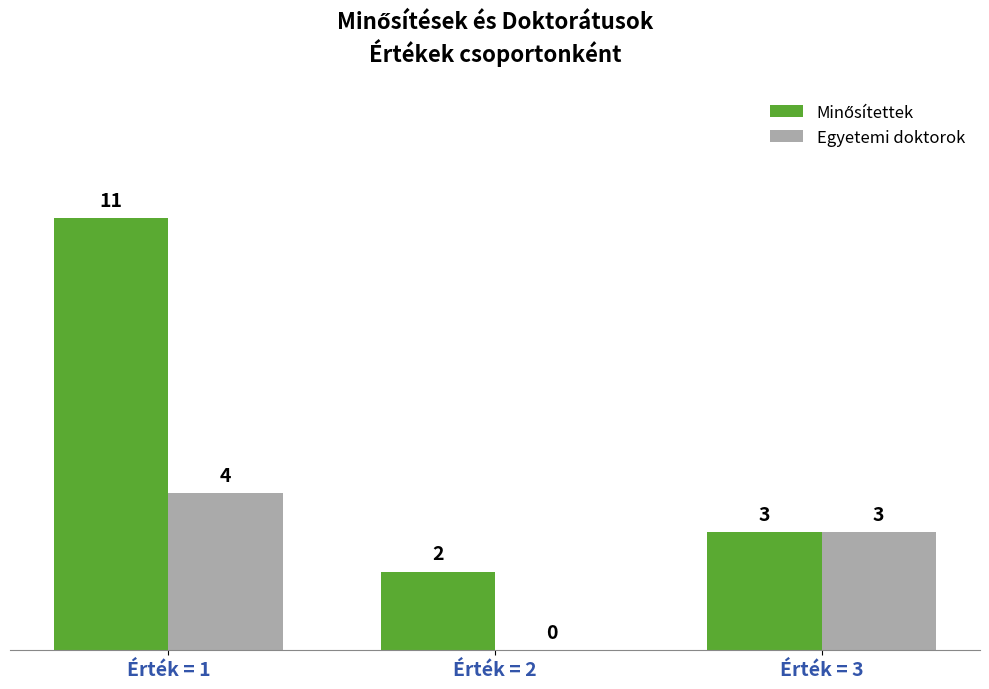

The Egyetemi doktorok series shows 5 at Érték = 3. True or false?

False